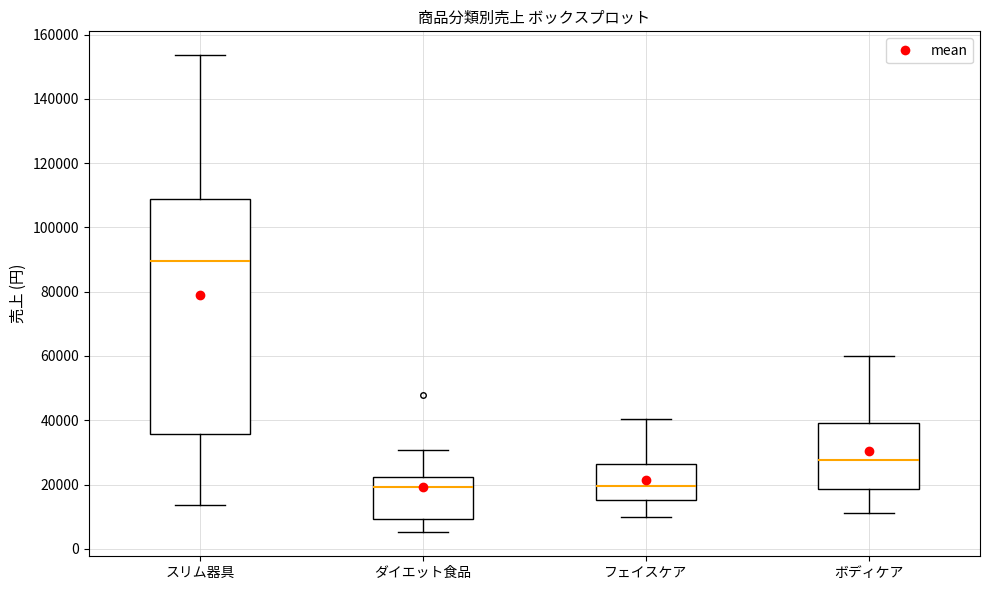

Where does the median line of the box for スリム器具 sit on the y-axis? The values are not printed on the chart, so give them approximately, as read against the axis.

90000